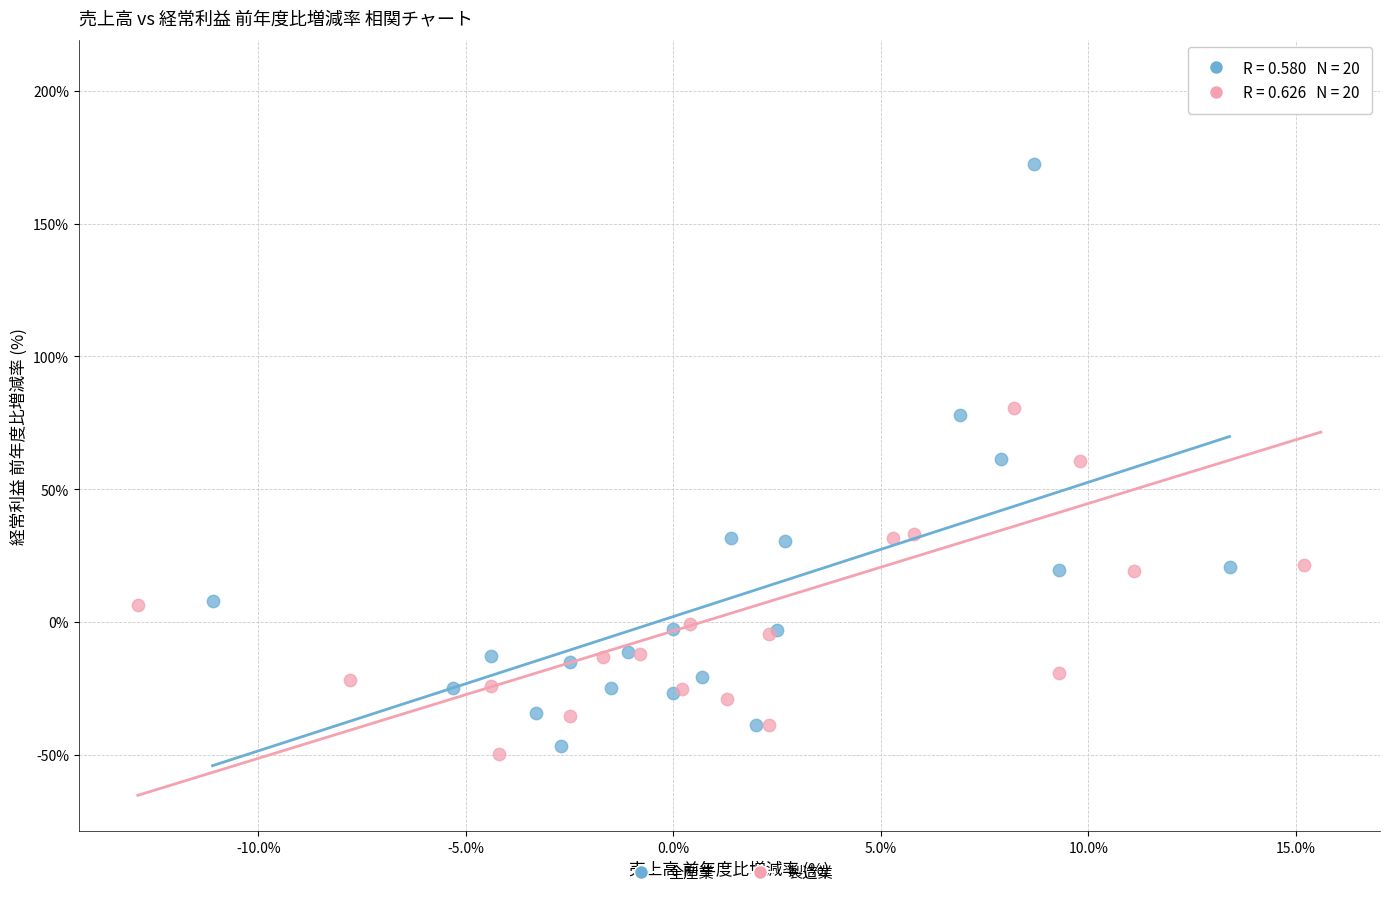

Which series has the largest Y range (max minus min)?

製造業